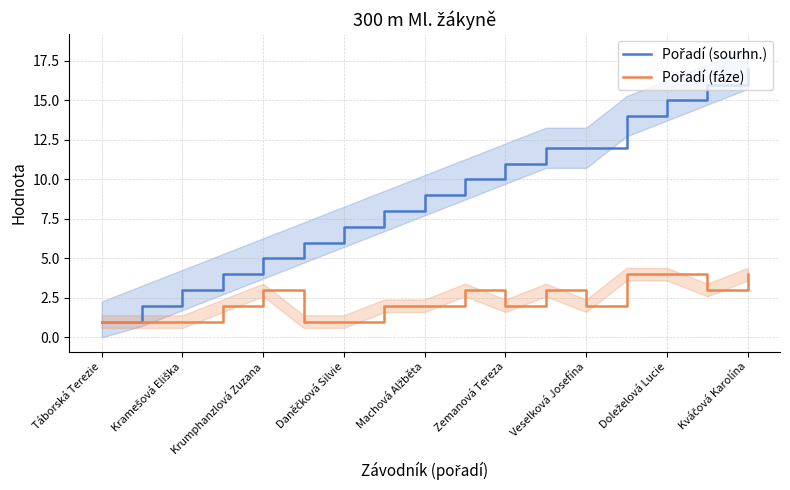

How many distinct data groups are displayed?

2